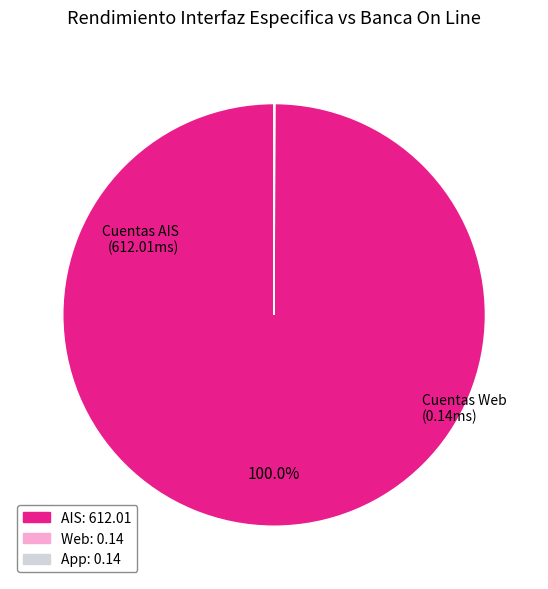

Is there any slice that represents more than half of the pie?

Yes